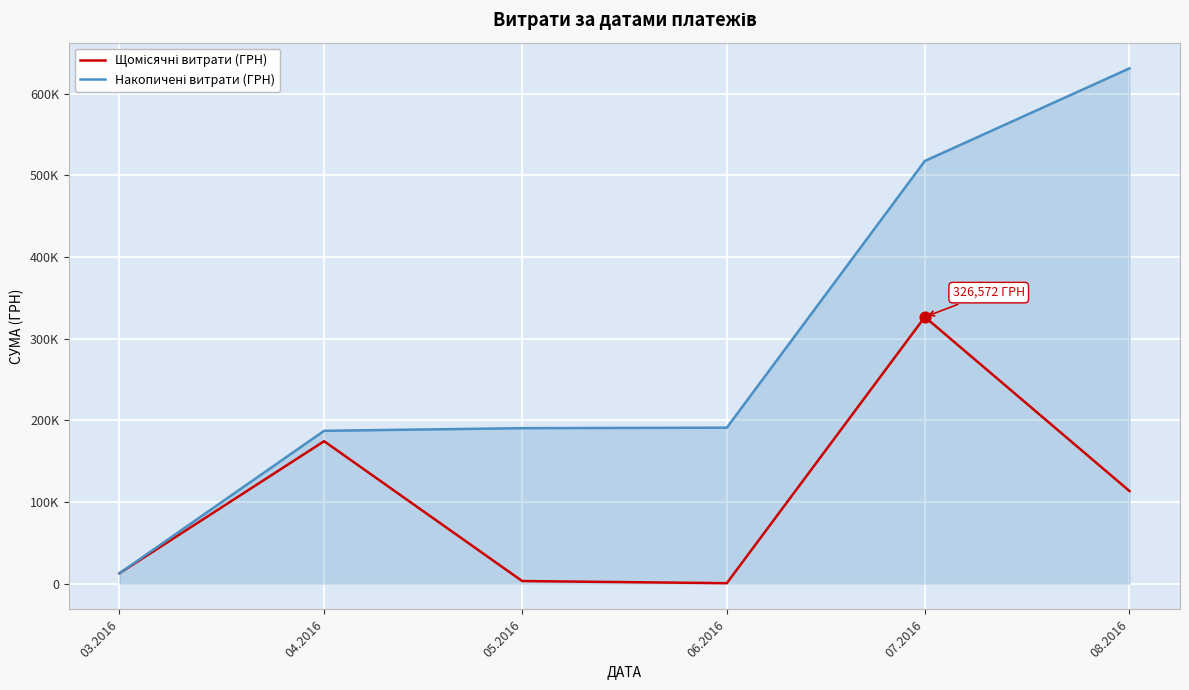

What are all the series names shown in the legend?

Щомісячні витрати (ГРН), Накопичені витрати (ГРН)